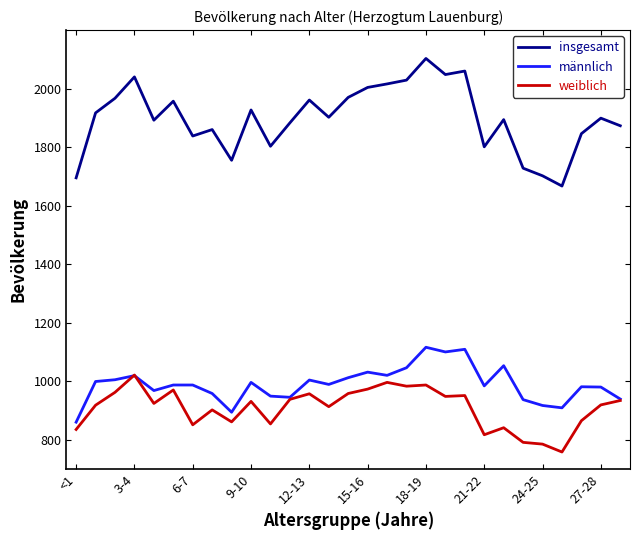

True or false: insgesamt and männlich cross at least once.

False